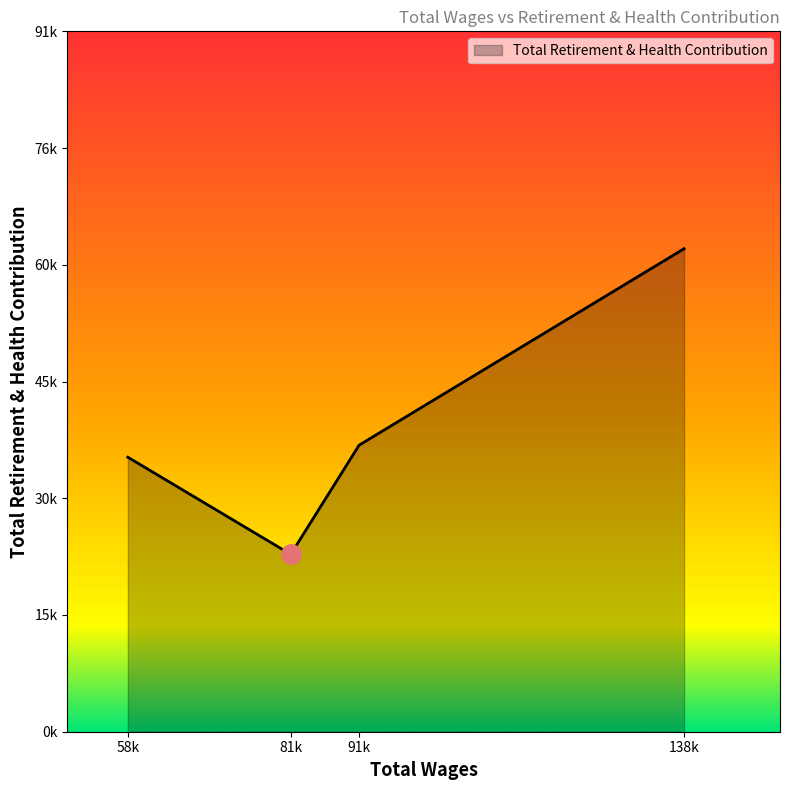

Does the chart have visible grid lines?

No